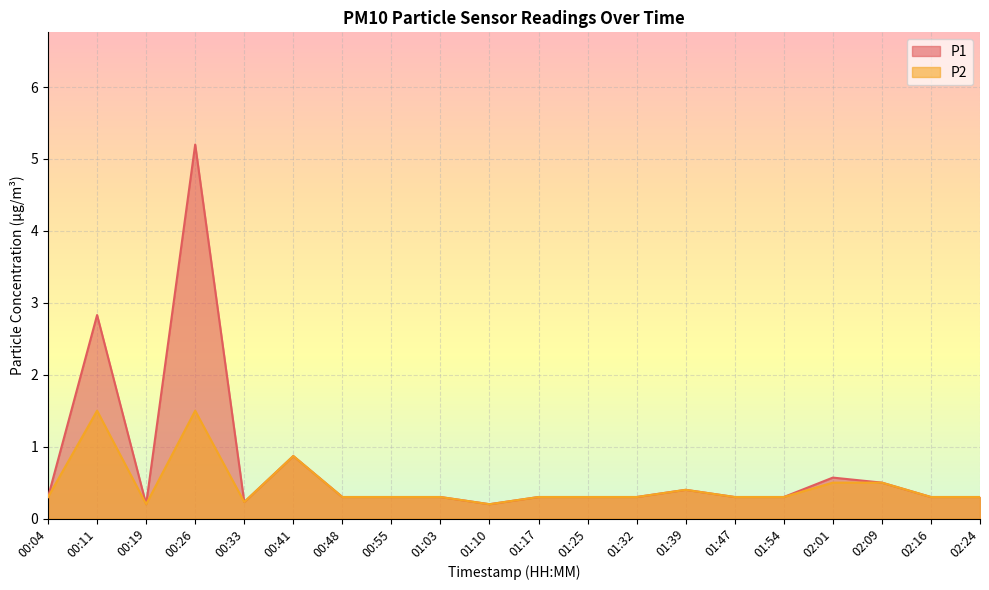

What is the label of the 20th point from the left?

02:24